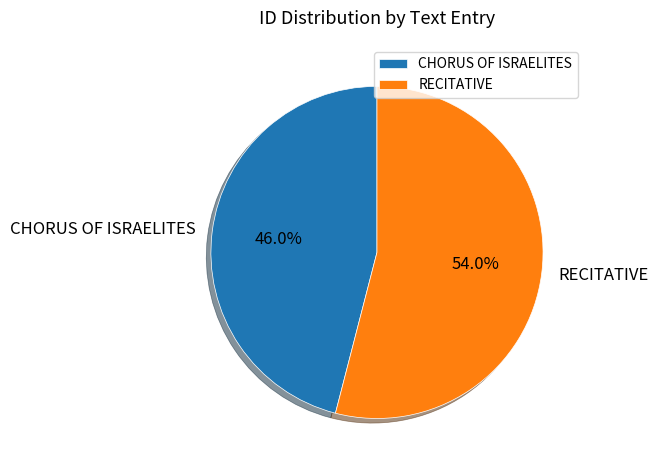

To the nearest percent, what is the combined percentage of CHORUS OF ISRAELITES and RECITATIVE?

100%